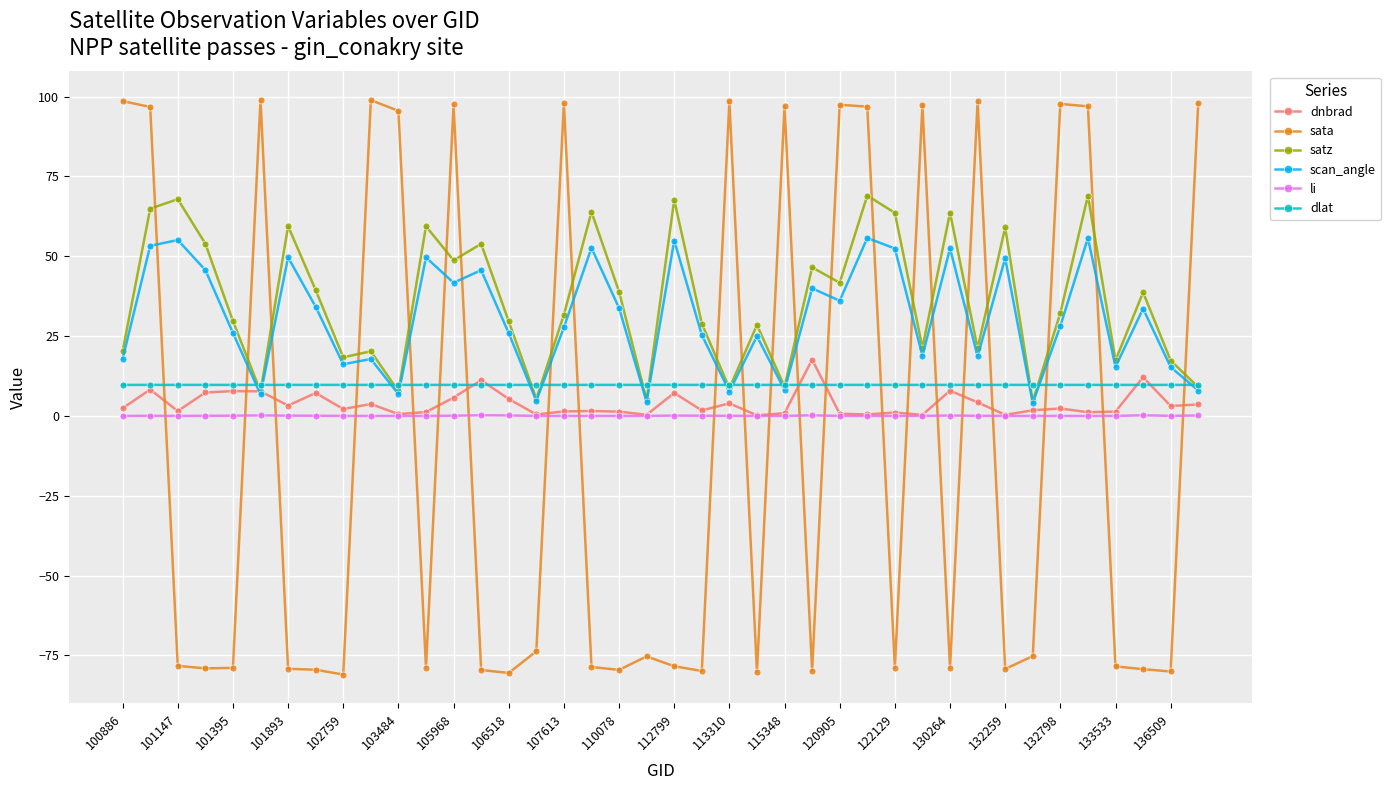

What is the greatest value displayed?

98.9